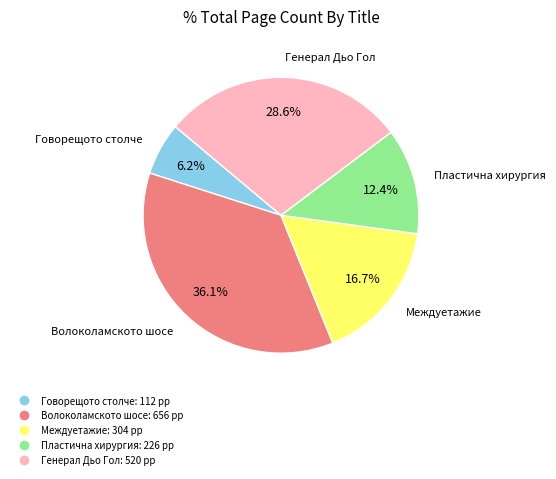

Is there a majority slice in this chart?

No